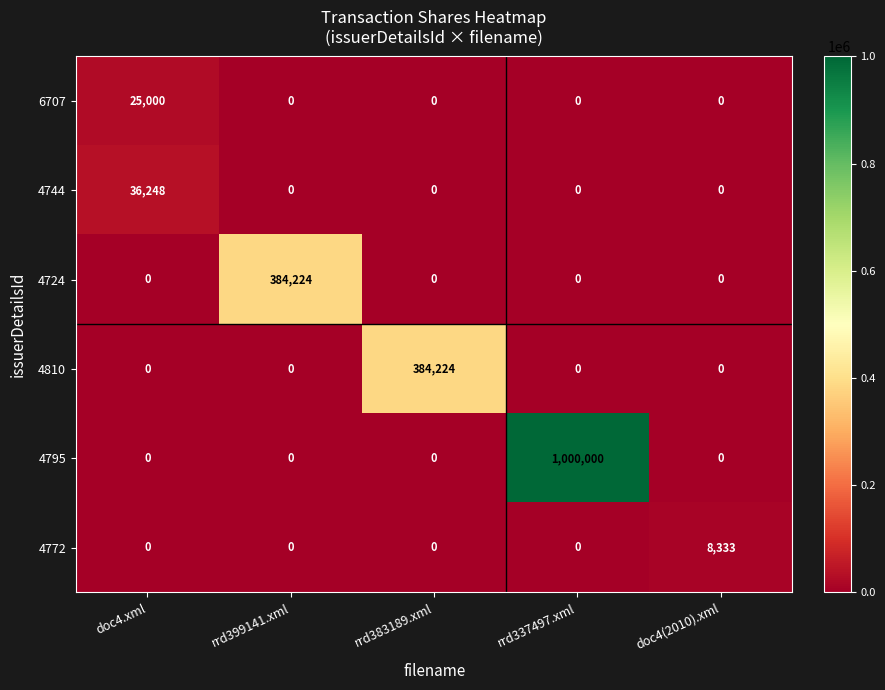

The value of 4810 at doc4.xml is 0. True or false?

True